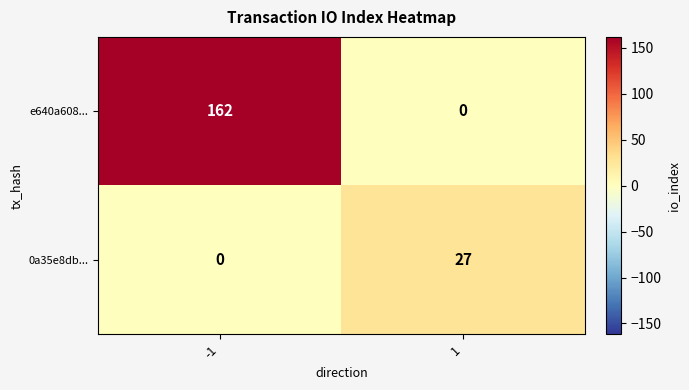

True or false: e640a608... has a value of 0 at 1.

True